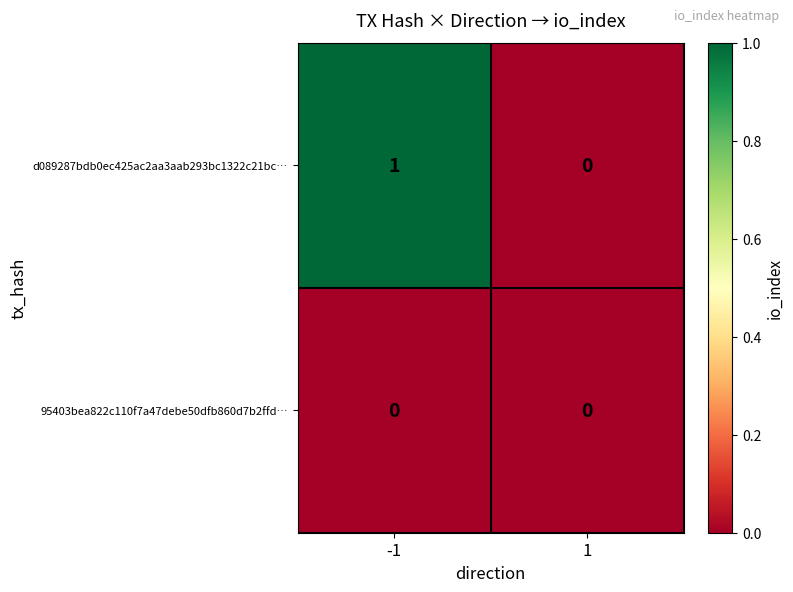

Which series changed the most between -1 and 1?

d089287bdb0ec425ac2aa3aab293bc1322c21bc…